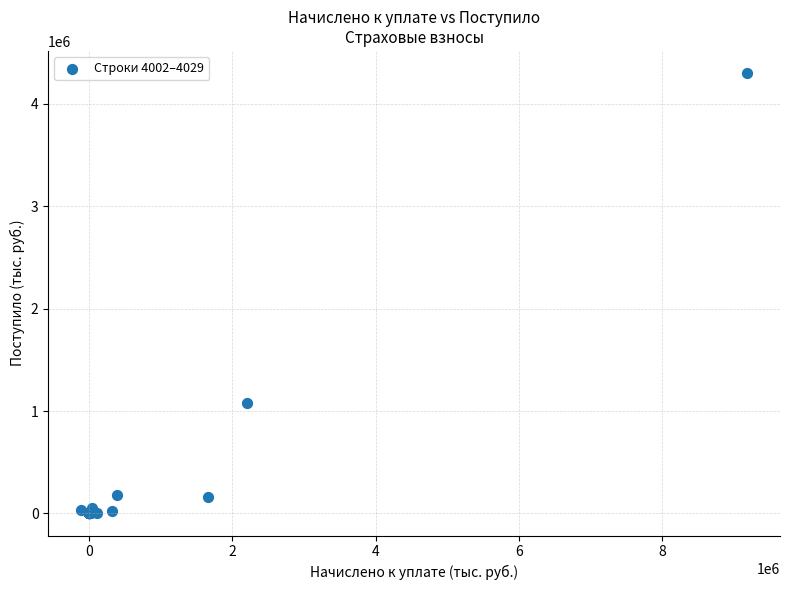

What Y value in the scatter plot is closest to 2149929?

1073966